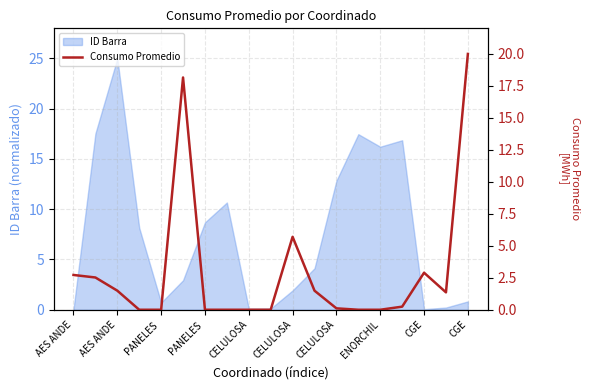

Is it true that the value at CELULOSA is 0.0?

False